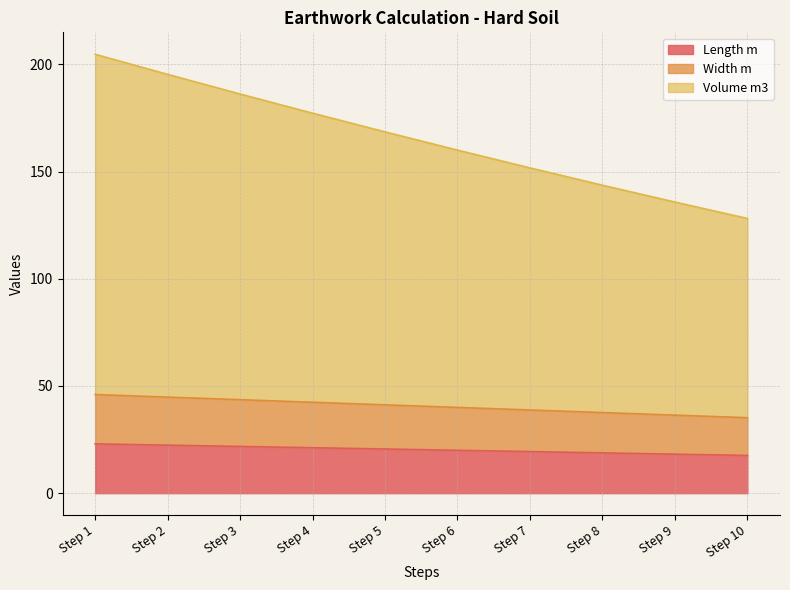

Reading left to right, extract all data points from this chart.

Length m: Step 1=23.0	Step 2=22.4	Step 3=21.8	Step 4=21.2	Step 5=20.6	Step 6=20.0	Step 7=19.4	Step 8=18.8	Step 9=18.2	Step 10=17.6
Width m: Step 1=46.0	Step 2=44.8	Step 3=43.6	Step 4=42.4	Step 5=41.2	Step 6=40.0	Step 7=38.8	Step 8=37.6	Step 9=36.4	Step 10=35.2
Volume m3: Step 1=204.7	Step 2=195.3	Step 3=186.2	Step 4=177.2	Step 5=168.5	Step 6=160.0	Step 7=151.7	Step 8=143.6	Step 9=135.8	Step 10=128.1